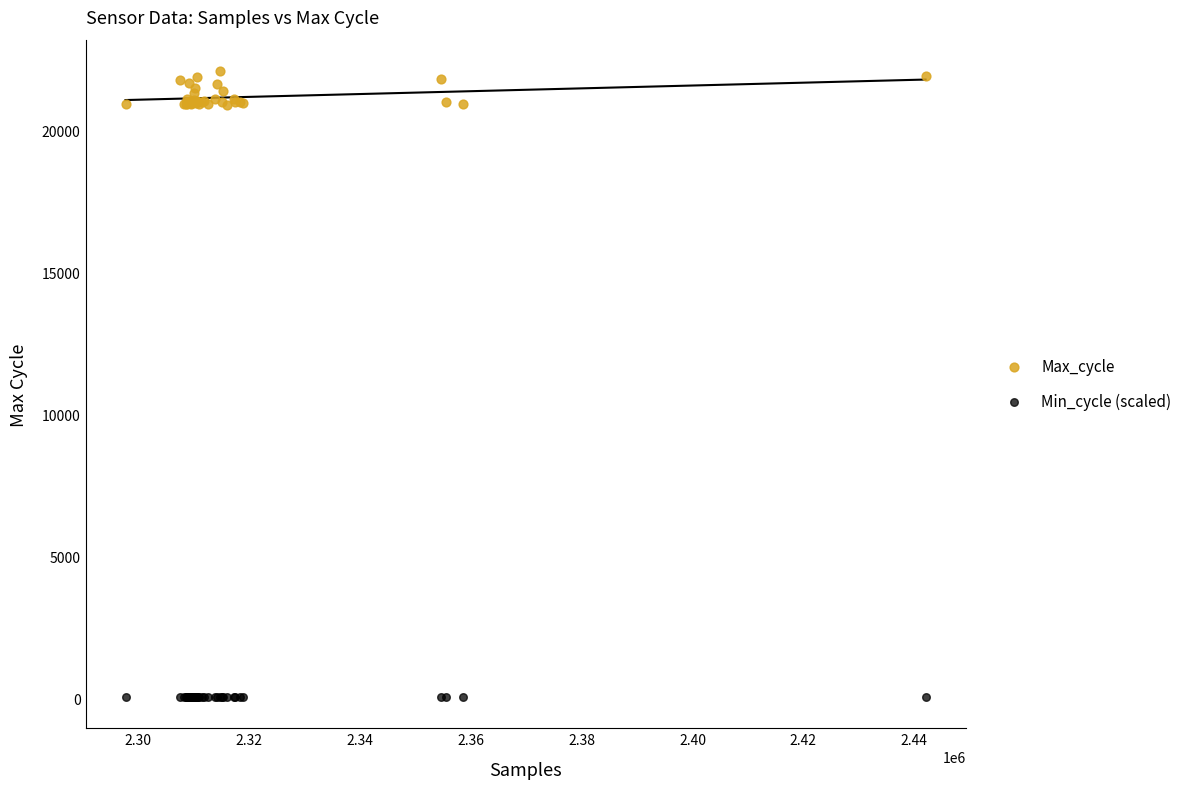

Which series contains the highest Y value?

Max_cycle